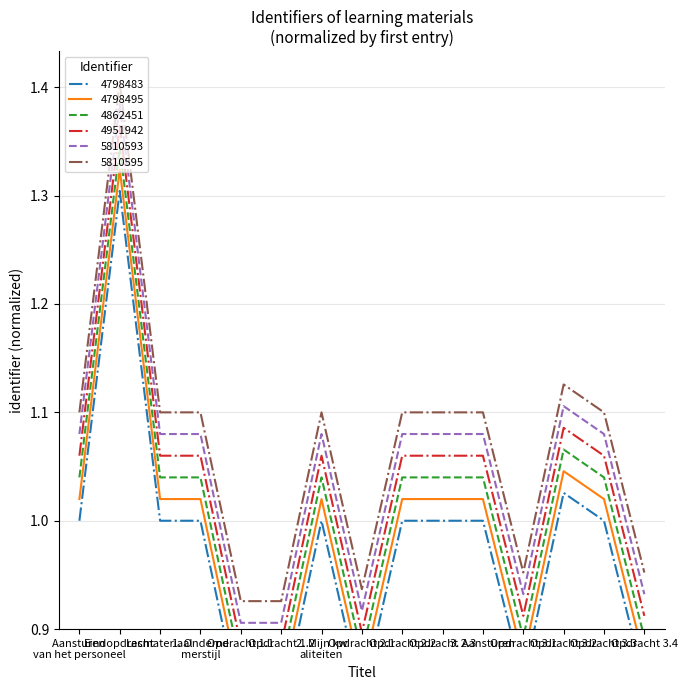

What is the average value?

1.0